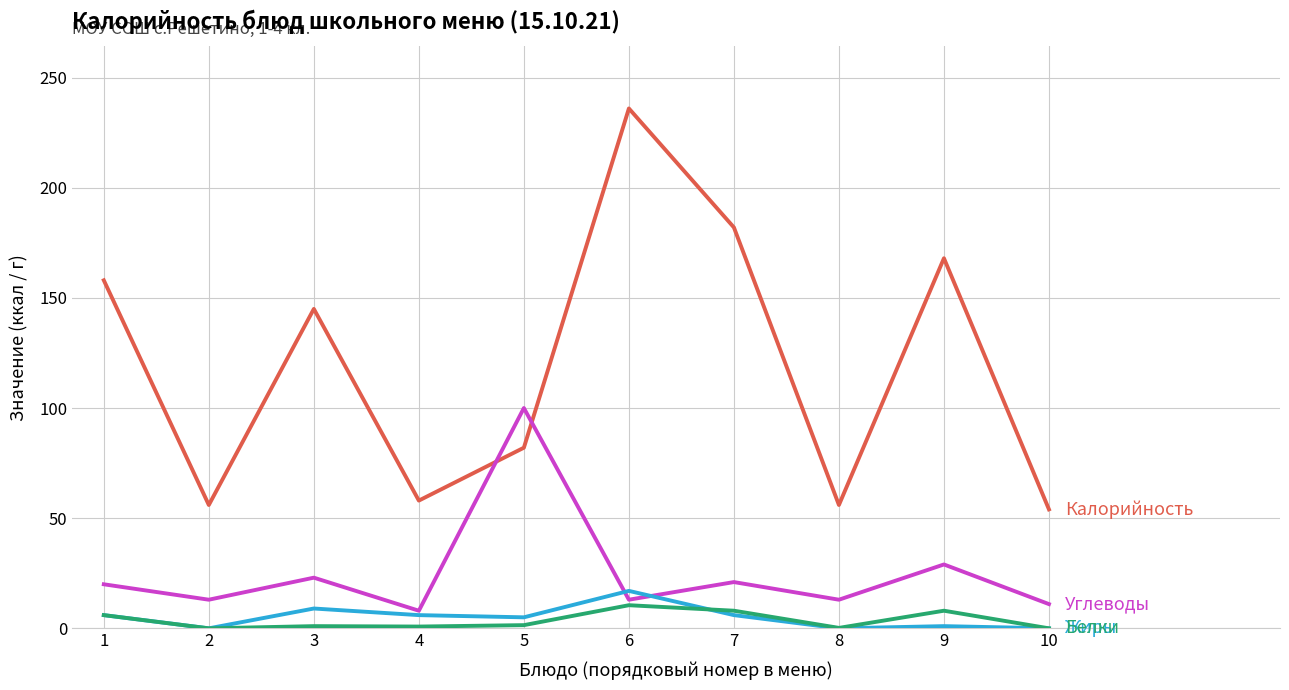

What is the maximum value shown in the chart?

236.0